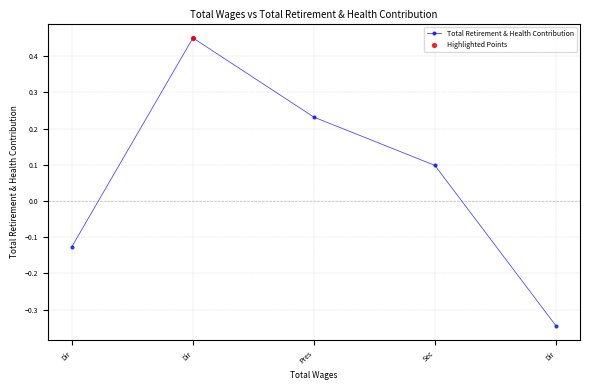

Is this an area chart (filled region under the line)?

No